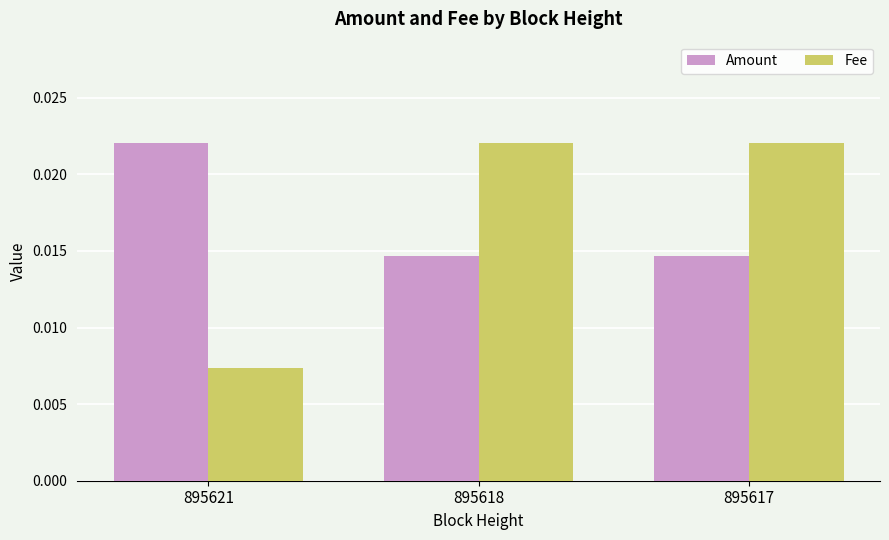

Which series has the widest spread of values?

Fee